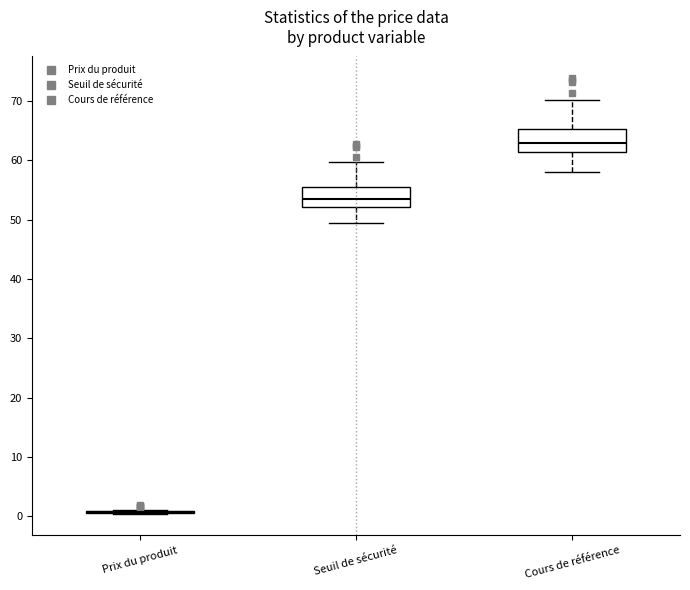

Reading left to right, read every box against the y-axis: the position of its median line, the range the box covers, and the ends of its whiskers. The values are not printed on the chart, so give them approximately, as read against the axis.

Prix du produit: box collapsed to a line at 1, whiskers 0 to 1
Seuil de sécurité: median 53, box 52 to 55, whiskers 49 to 60
Cours de référence: median 63, box 61 to 65, whiskers 58 to 70